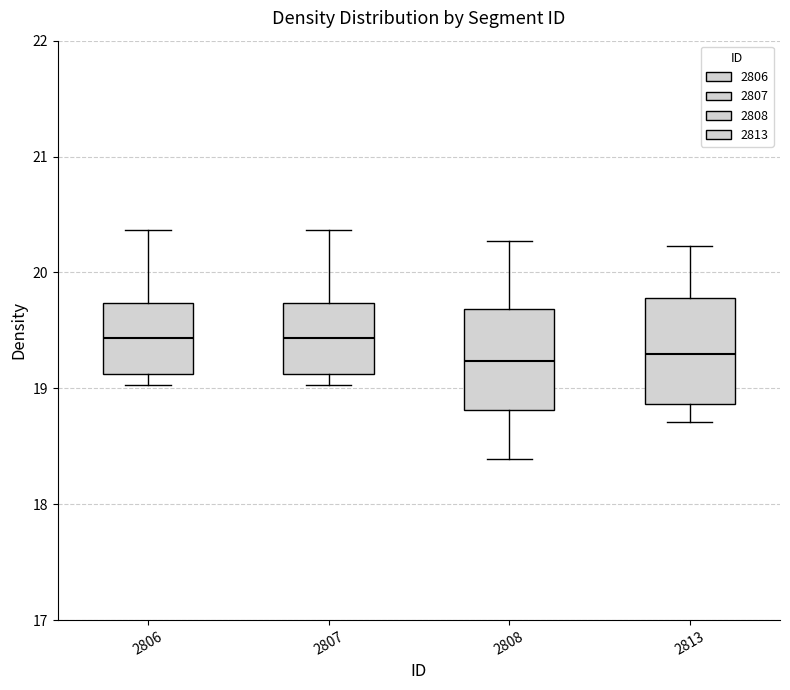

Reading left to right, transcribe this box plot: for each box, give where its median line is, the range the box spans, and where its two whiskers end, as read against the y-axis. The values are not printed on the chart, so give them approximately, as read against the axis.

2806: median 19.4, box 19.1 to 19.7, whiskers 19.0 to 20.4
2807: median 19.4, box 19.1 to 19.7, whiskers 19.0 to 20.4
2808: median 19.2, box 18.8 to 19.7, whiskers 18.4 to 20.3
2813: median 19.3, box 18.9 to 19.8, whiskers 18.7 to 20.2